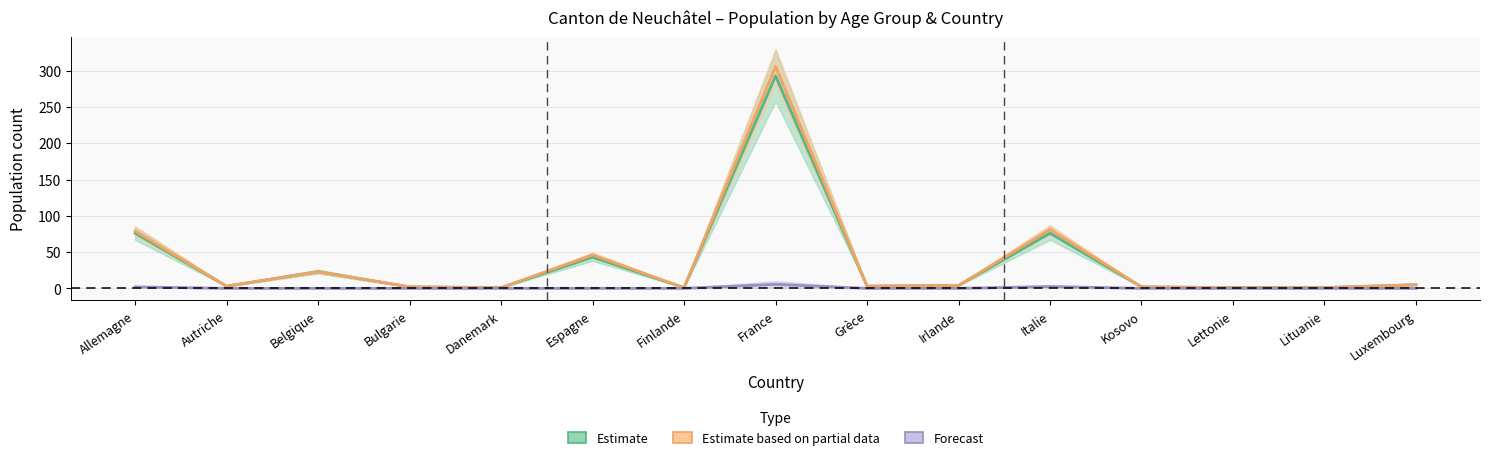

At which category does the chart reach its peak across all series?

France